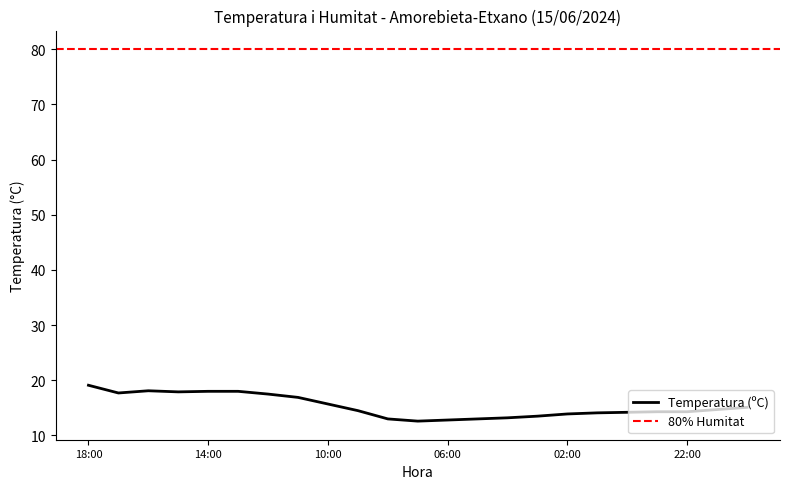

Where is the first local maximum?

16:00